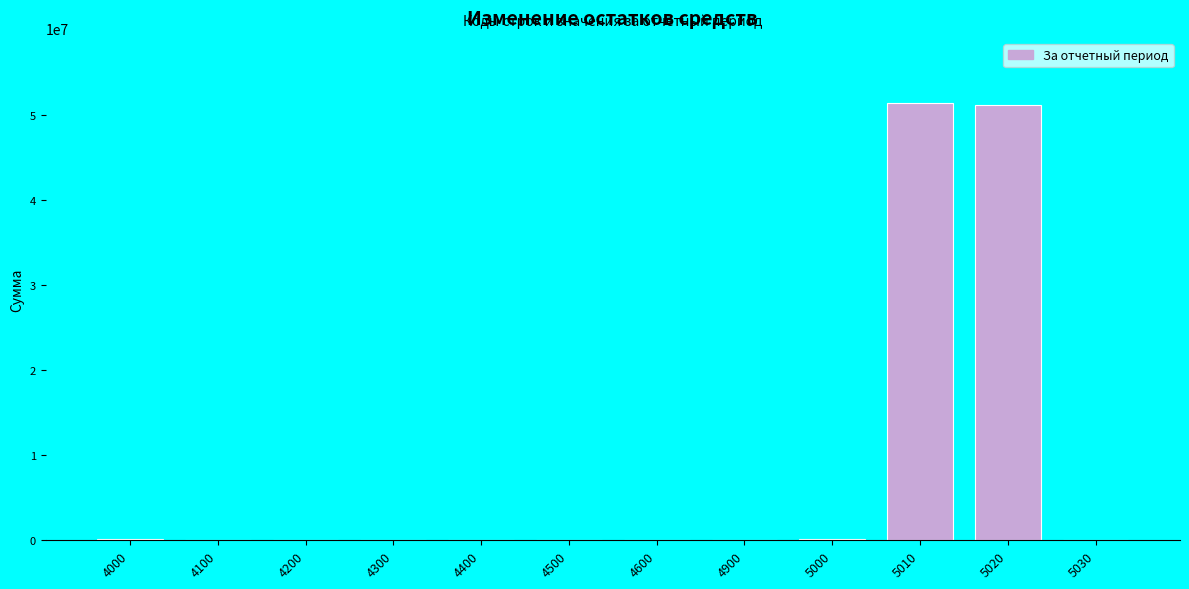

Is it true that the value at 4300 is 0.0?

True